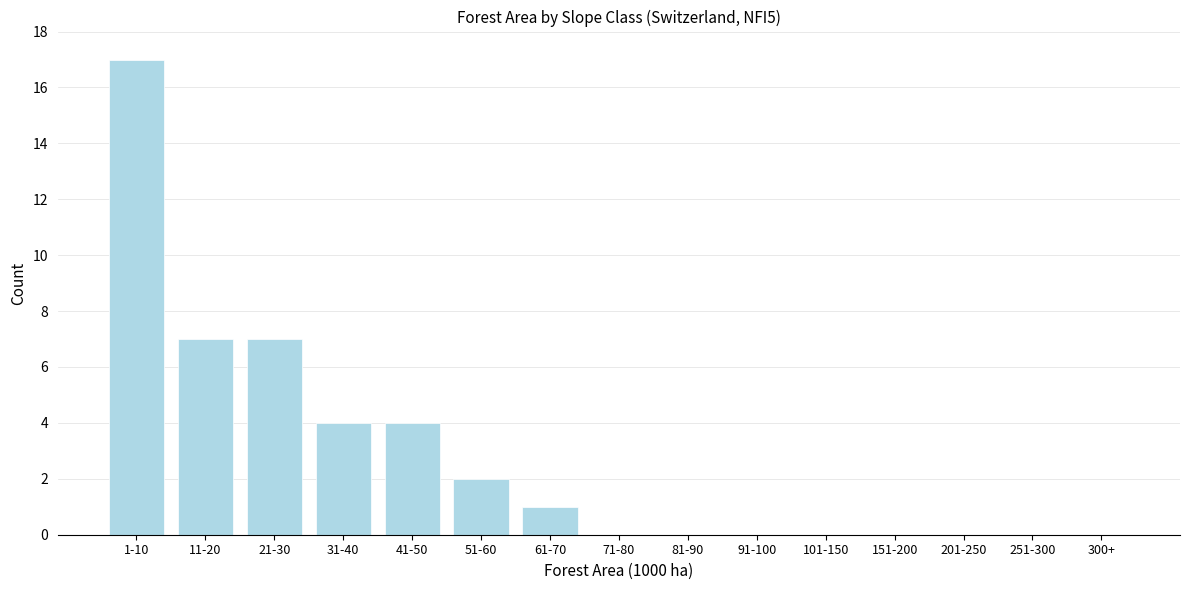

Reading left to right, list all the values displayed in this chart.

1-10=17	11-20=7	21-30=7	31-40=4	41-50=4	51-60=2	61-70=1	71-80=0	81-90=0	91-100=0	101-150=0	151-200=0	201-250=0	251-300=0	300+=0